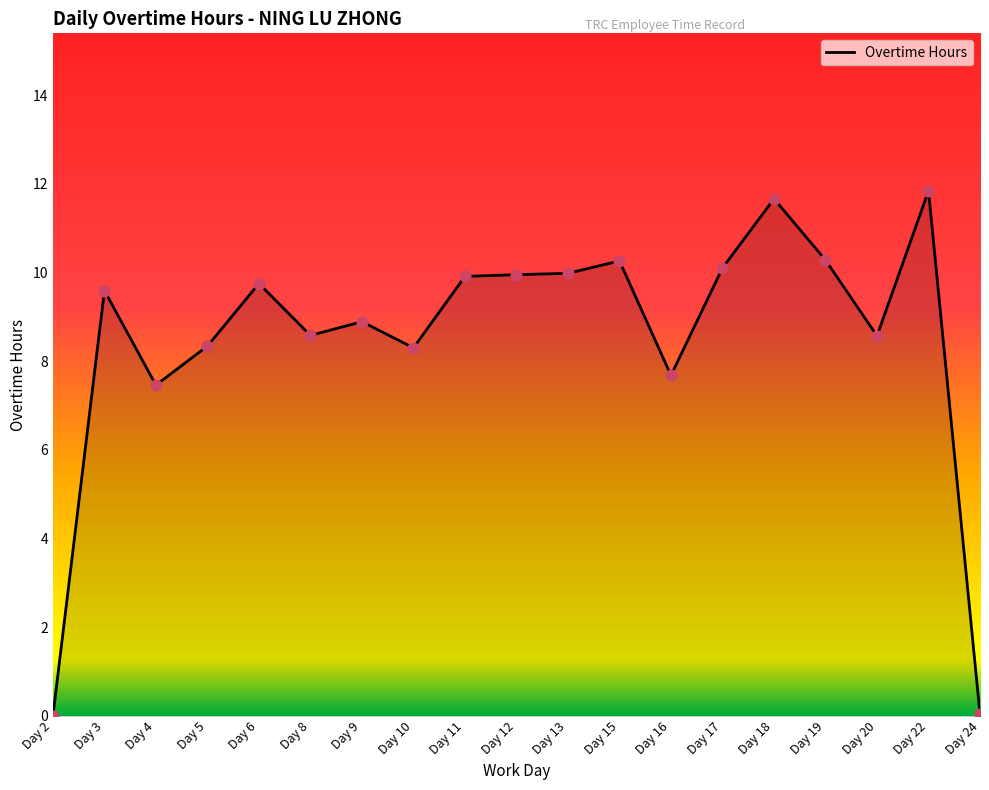

What is the change in value from Day 10 to Day 16?

-0.6